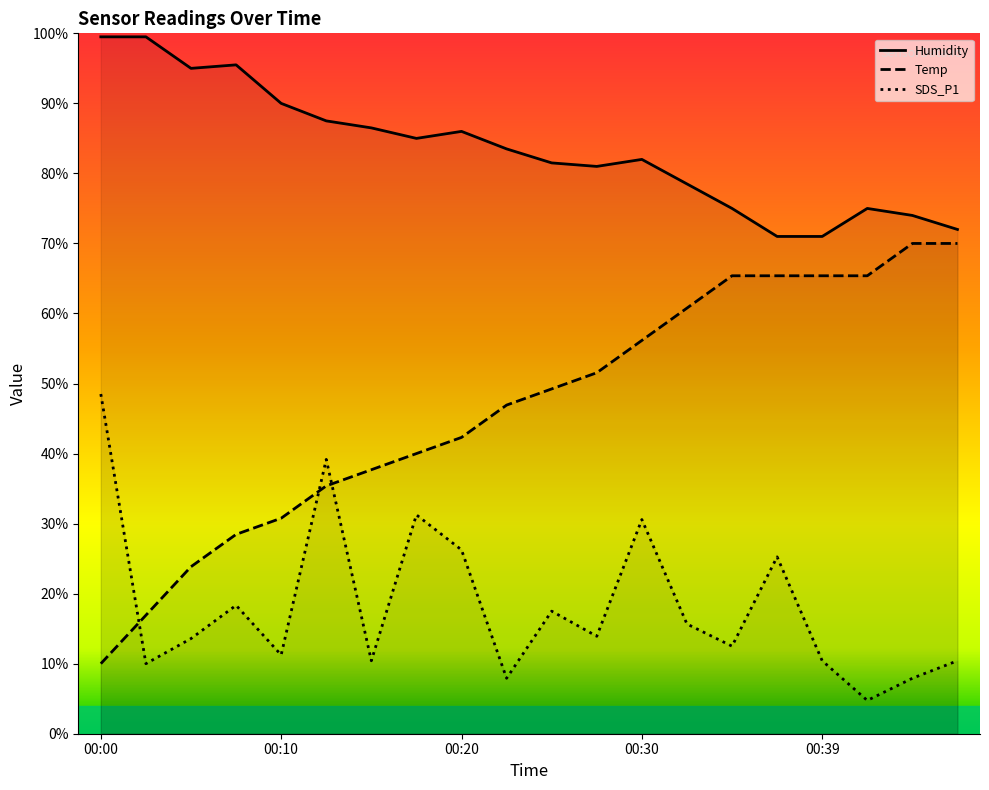

List the series in order of their overall mean, lowest first.

SDS_P1, Temp, Humidity